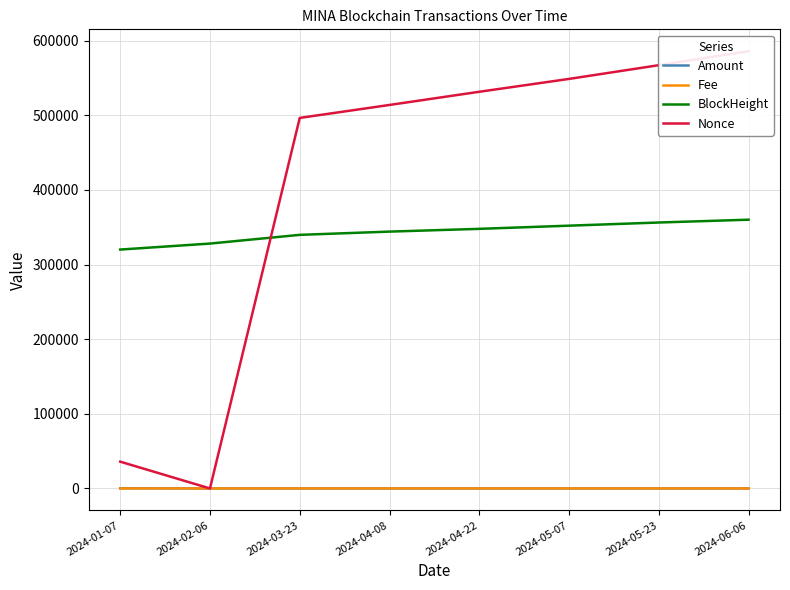

How many lines are shown in the chart?

4